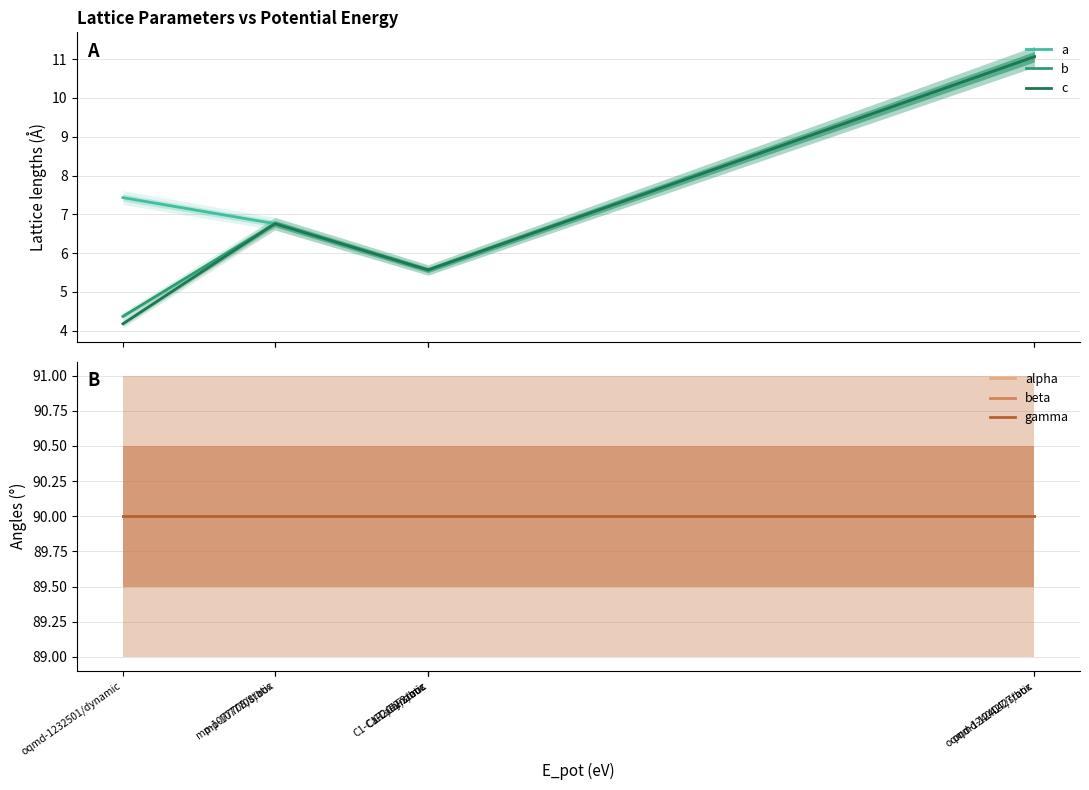

What are all the series names shown in the legend?

a, b, c, alpha, beta, gamma